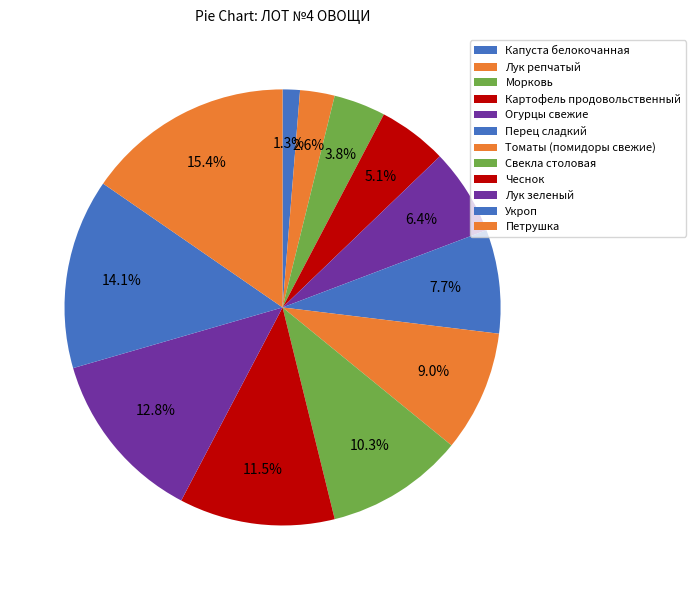

Does Лук репчатый represent more than half of the total?

No